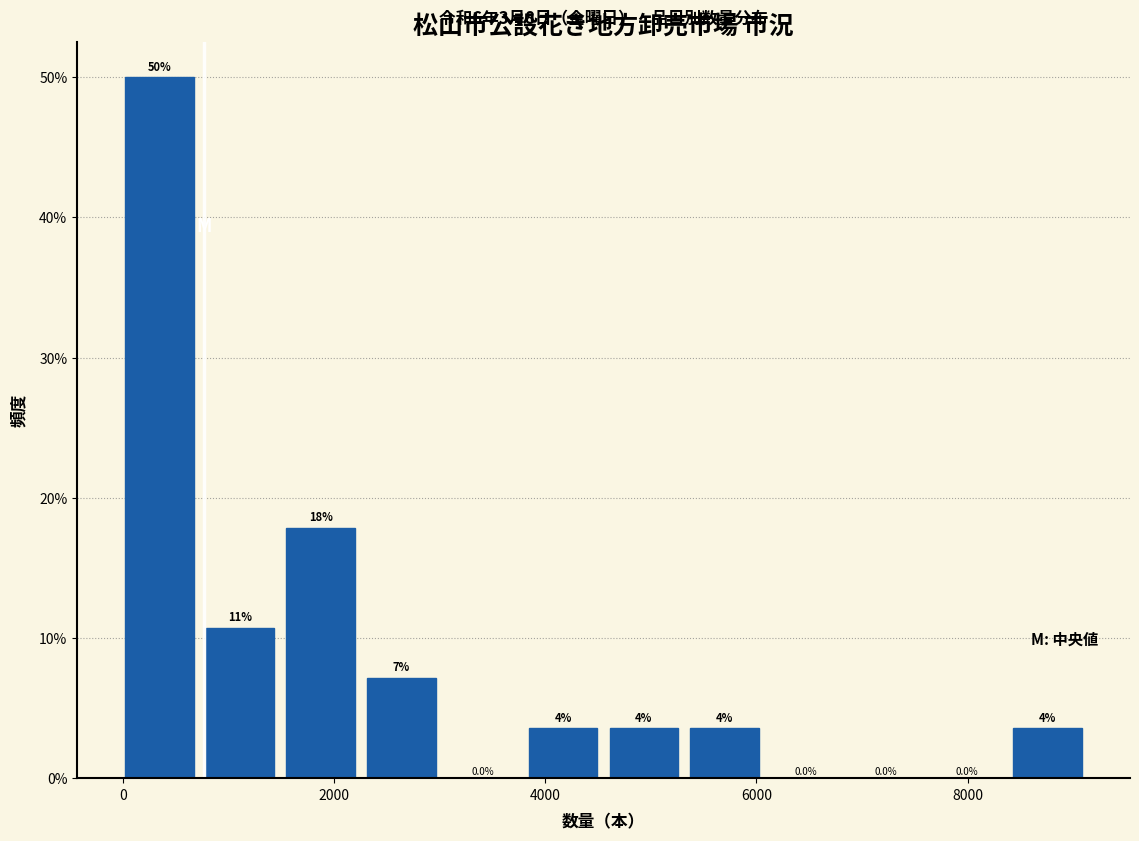

Read against the x-axis, roughly where is the centre of the tallest bar?

400